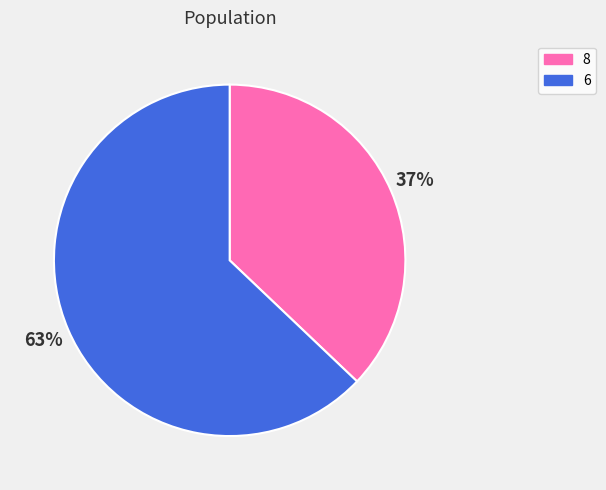

Is there any slice that represents more than half of the pie?

Yes